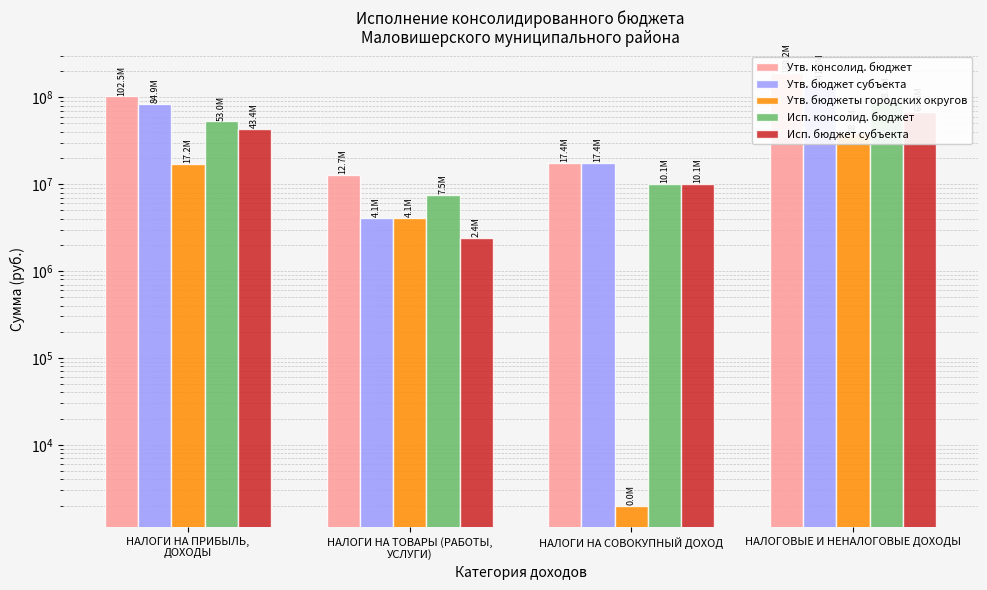

The Утв. консолид. бюджет series shows 19473359.2 at НАЛОГИ НА ТОВАРЫ (РАБОТЫ,
УСЛУГИ). True or false?

False